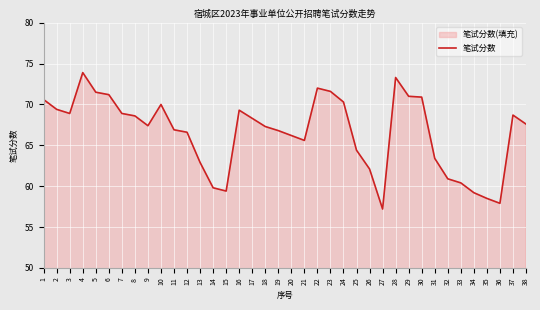

What is the difference between the maximum and minimum values?

16.7